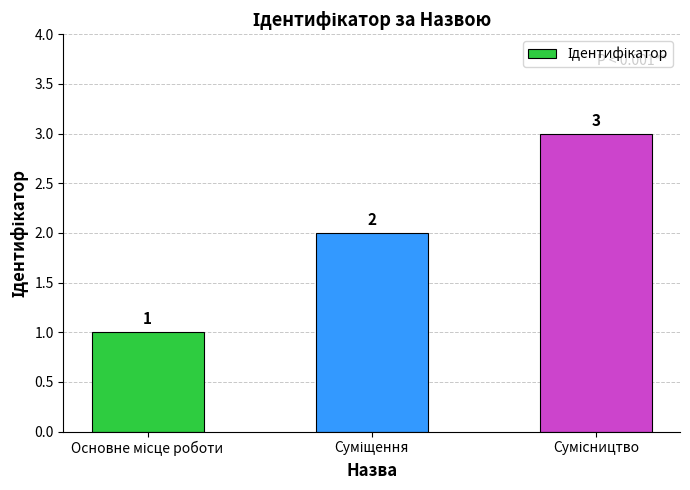

Count the values in the range 1 to 3.

3